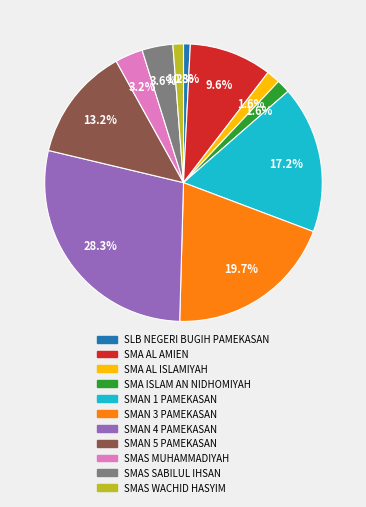

Count the number of slices in the pie.

11